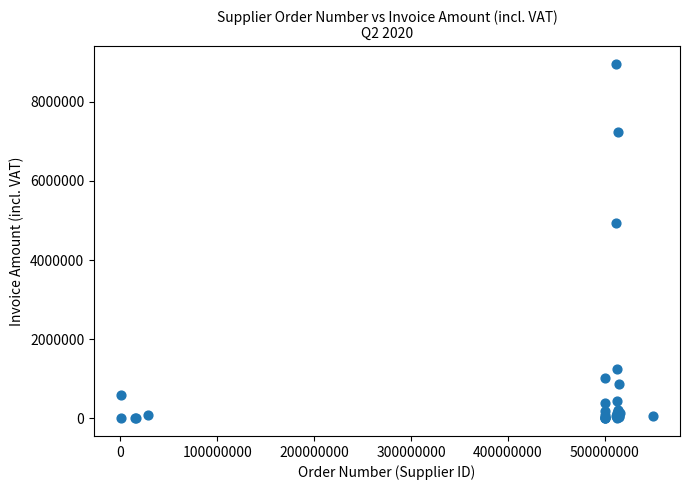

What Y value in the scatter plot is closest to 4479428?

4935010.9